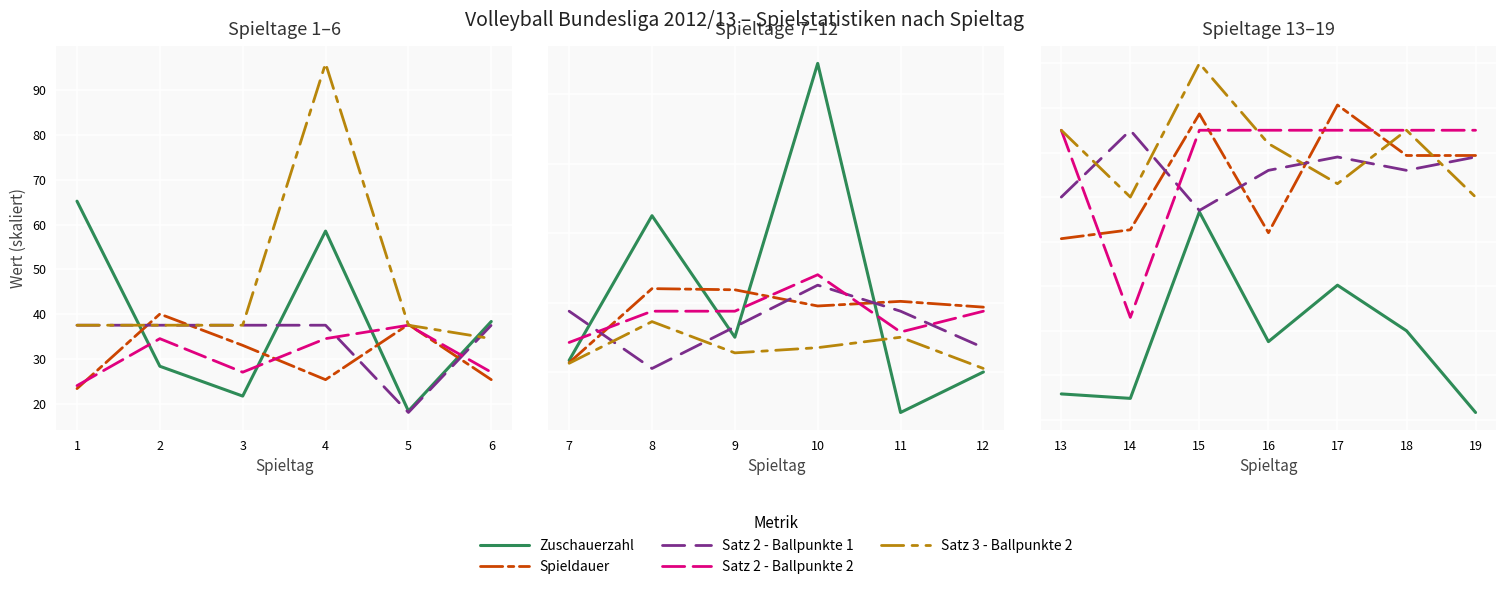

Which series has the largest total across all categories?

Satz 3 - Ballpunkte 2